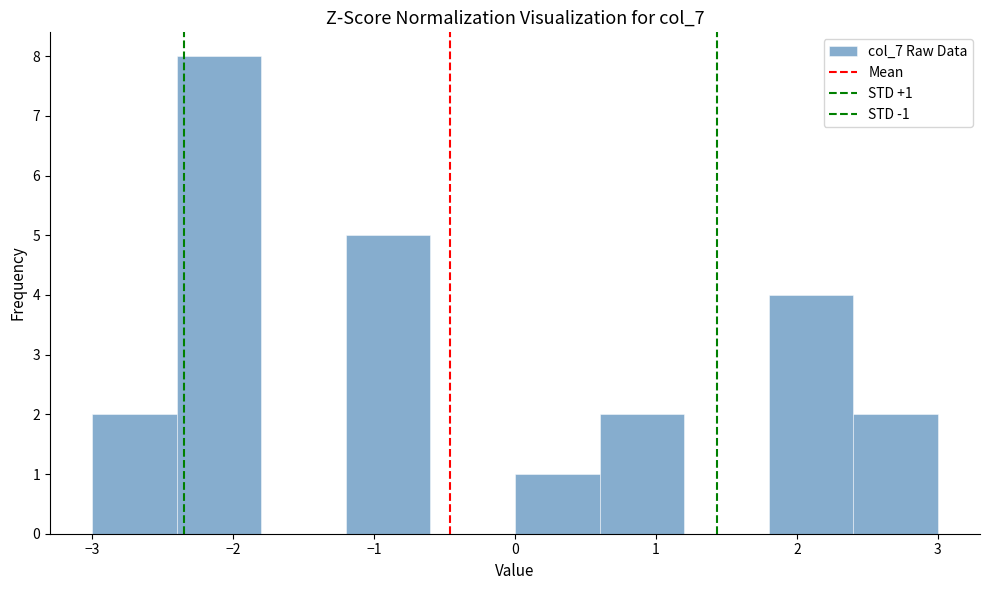

Which range on the x-axis has the tallest bar?

-2.4 to -1.8